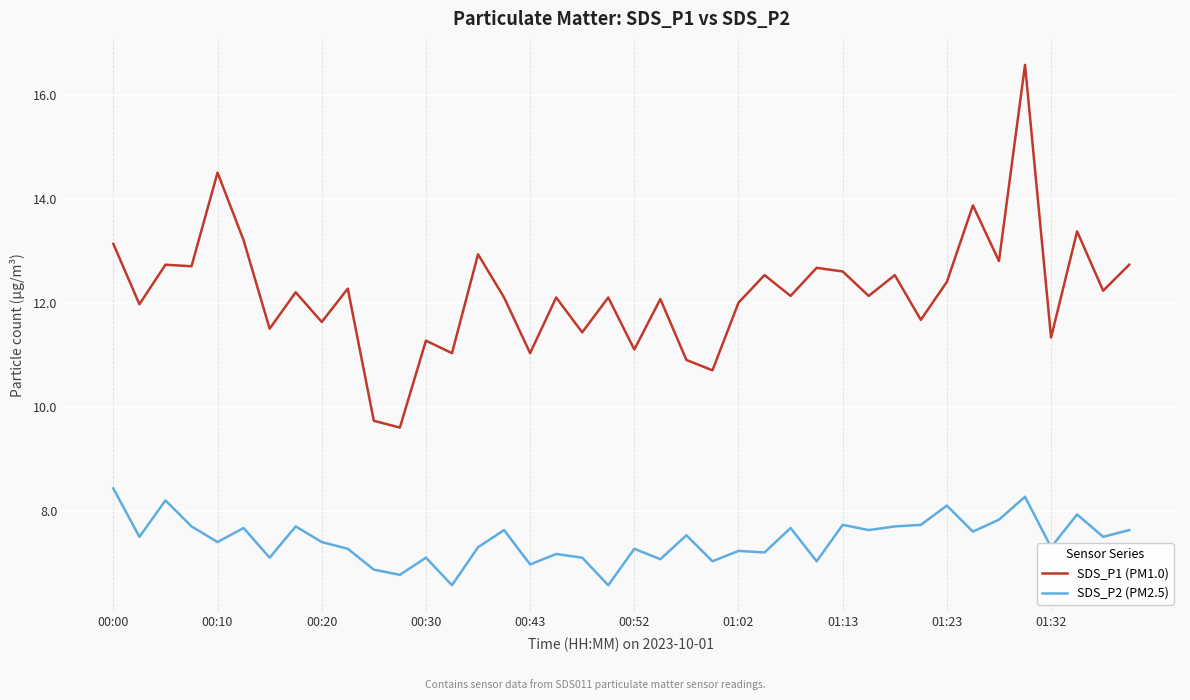

What are all the series names shown in the legend?

SDS_P1 (PM1.0), SDS_P2 (PM2.5)